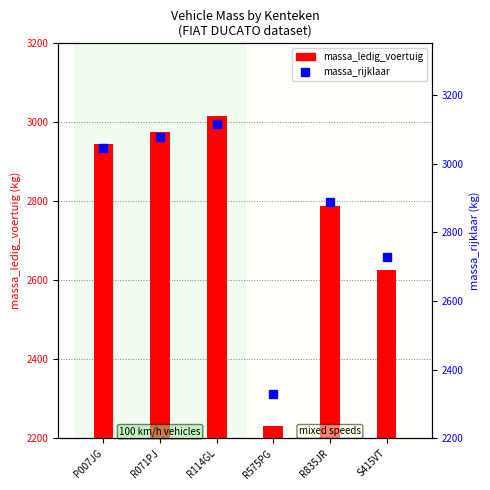

What is the total value across all series at R114GL?

6132